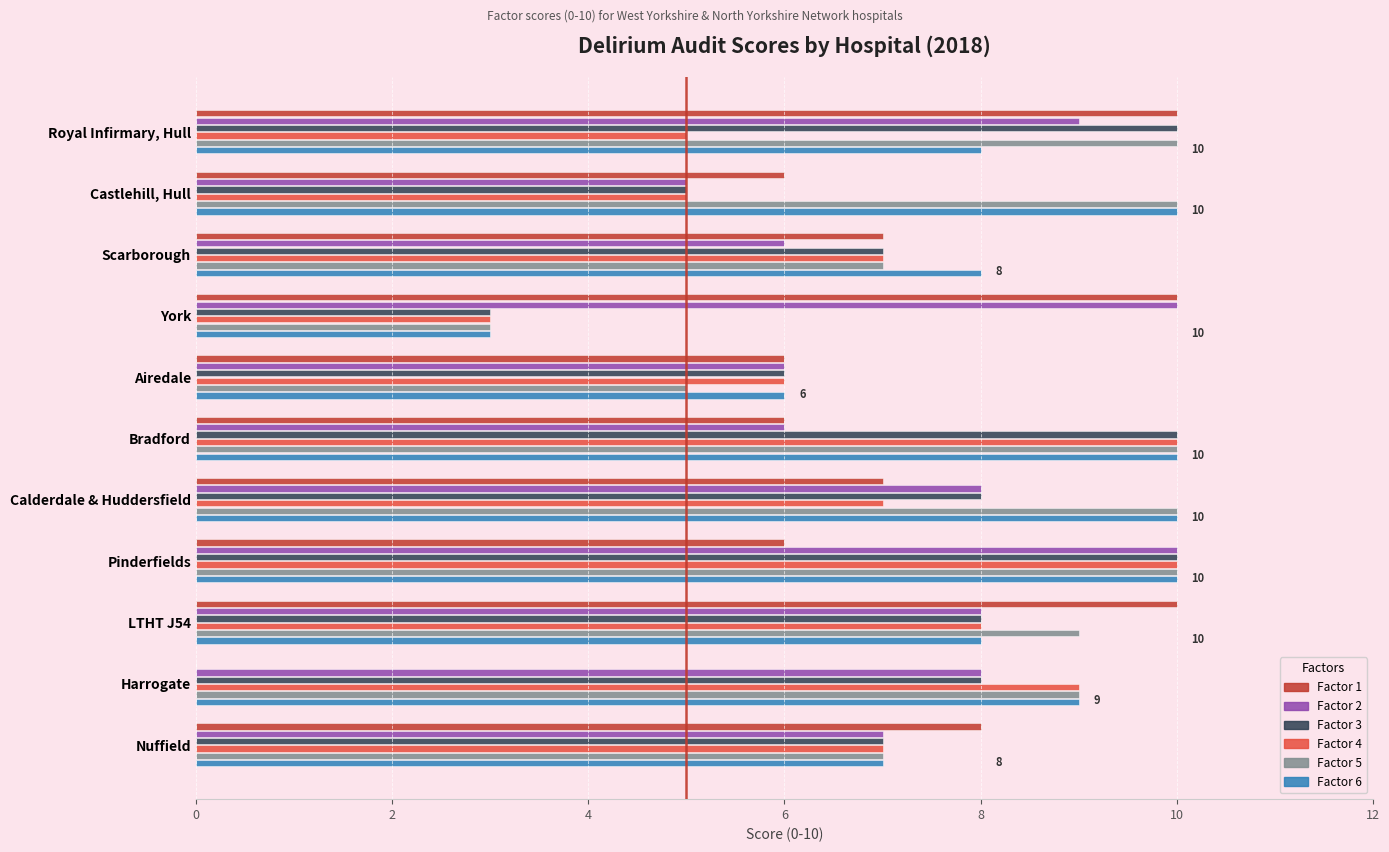

What is the sum of all Factor 2 values?

83